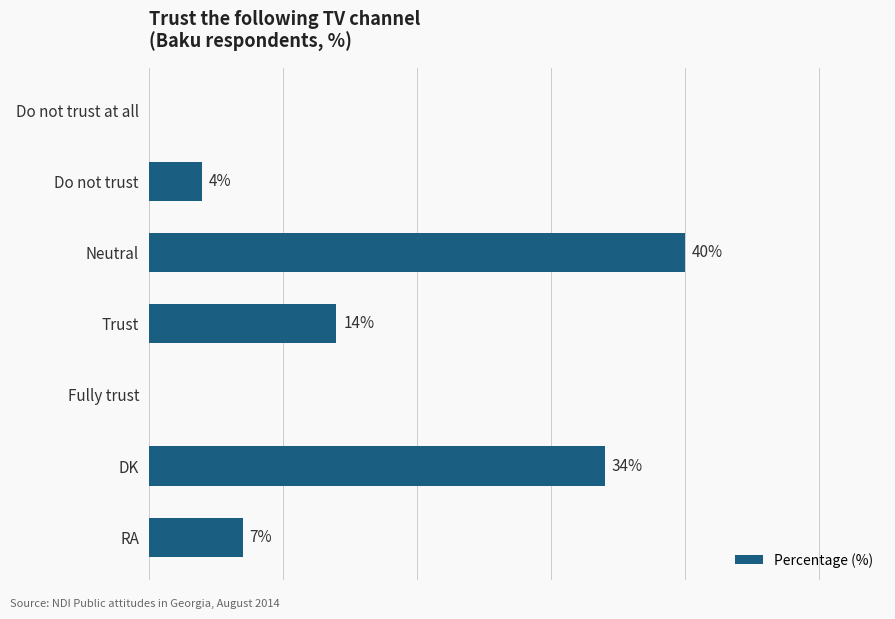

Between Do not trust and Do not trust at all, which is larger?

Do not trust